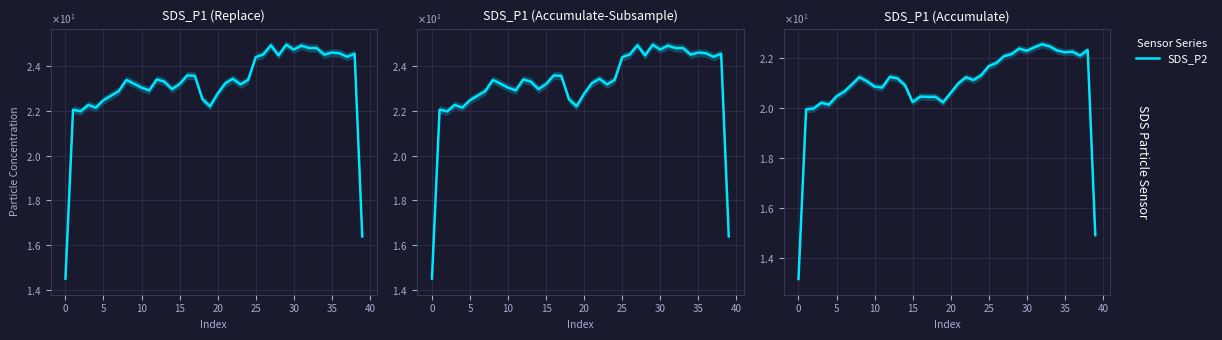

True or false: SDS_P1 and SDS_P2 cross at least once.

False